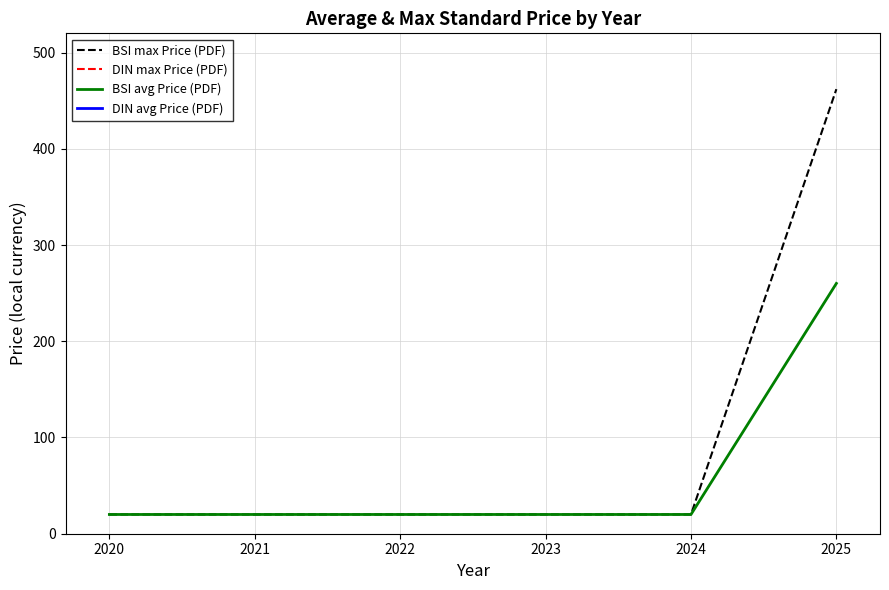

Count the number of data series in this chart.

4